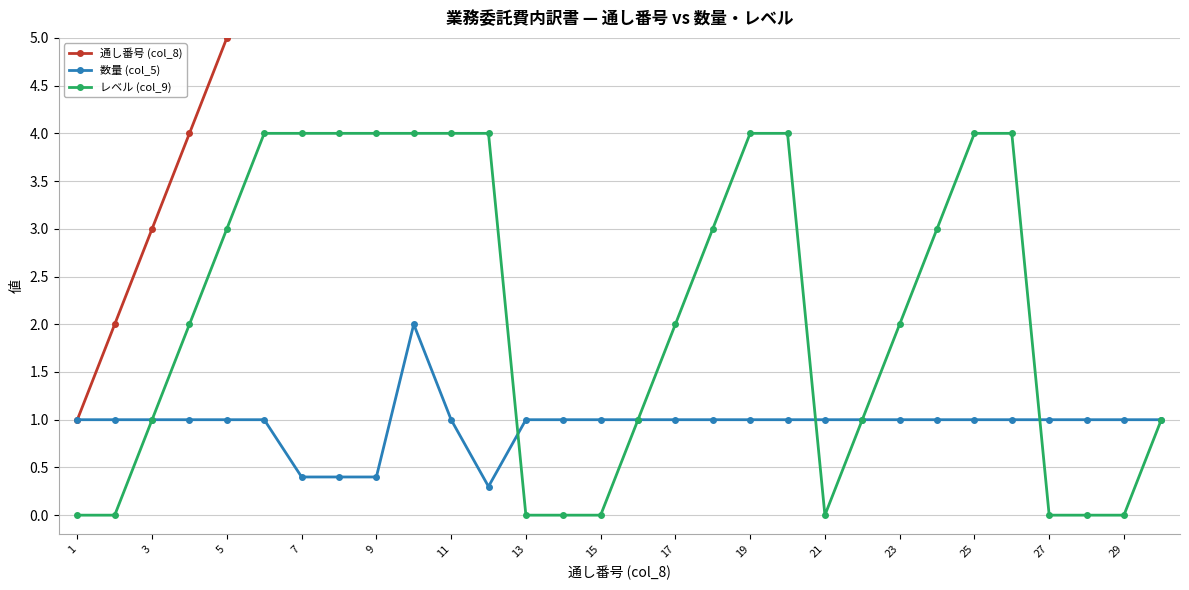

What are all the series names shown in the legend?

通し番号 (col_8), 数量 (col_5), レベル (col_9)